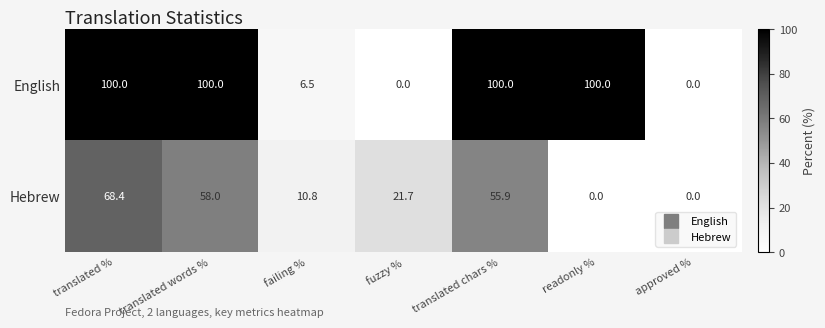

Rank the series by their maximum value, from highest to lowest.

English, Hebrew